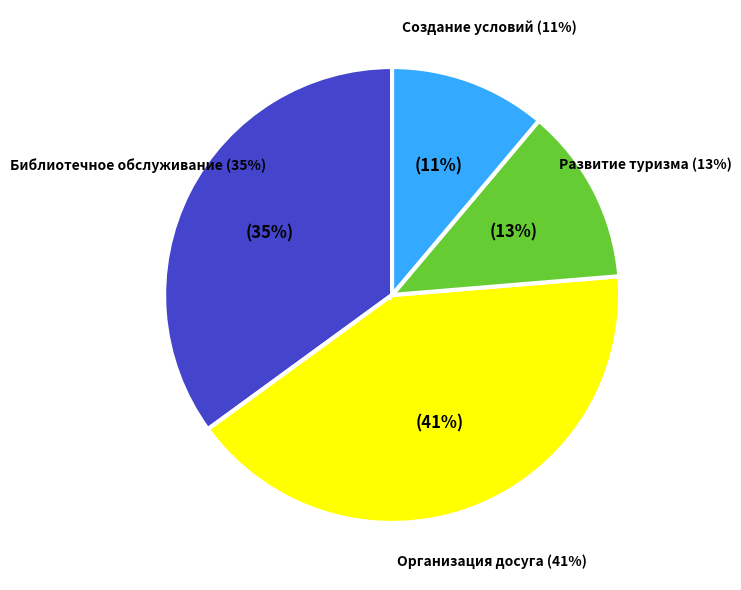

How many segments does this pie chart have?

4